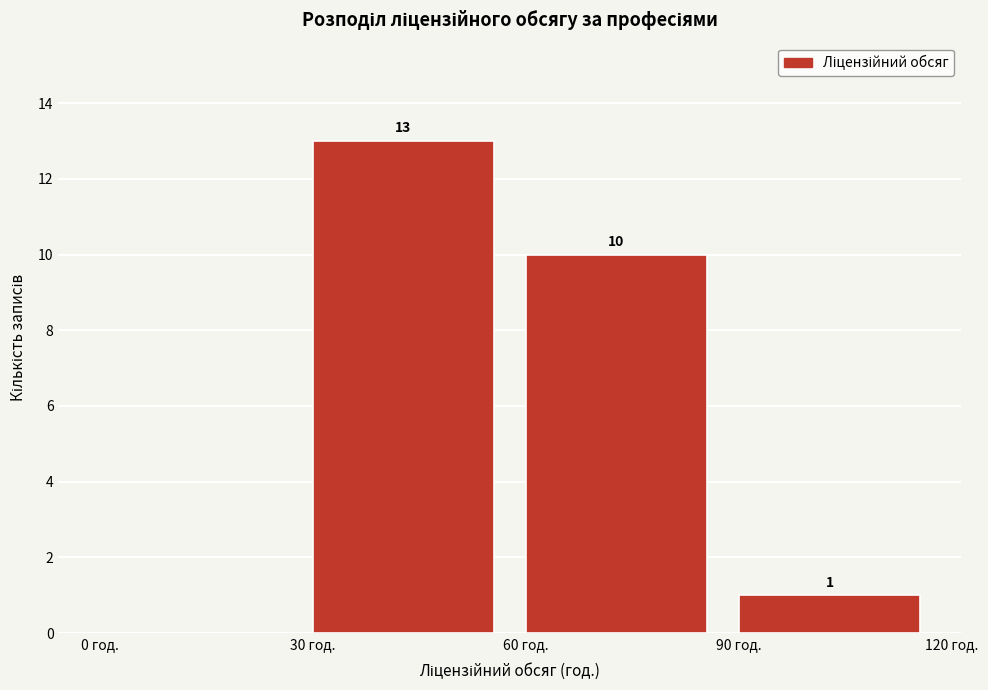

Over which range of the x-axis is the bar tallest?

30 to 60